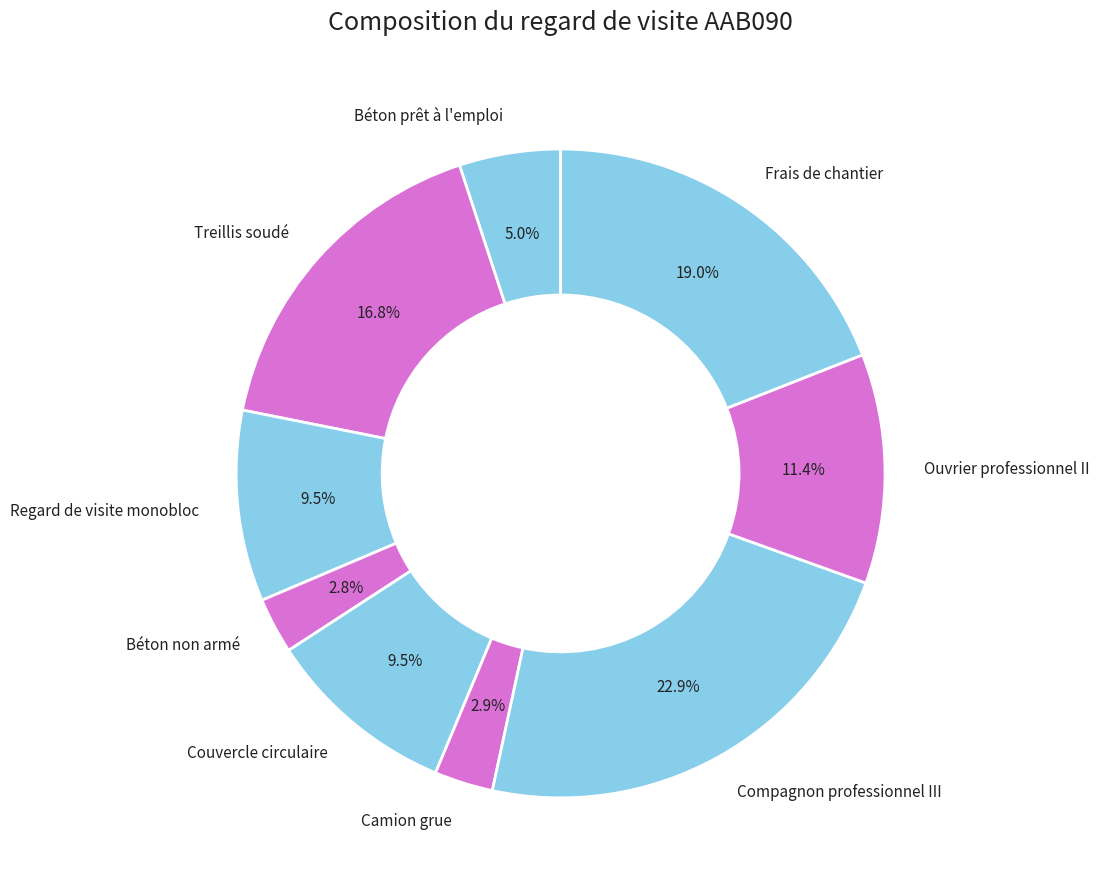

Between Ouvrier professionnel II and Regard de visite monobloc, which is larger?

Ouvrier professionnel II